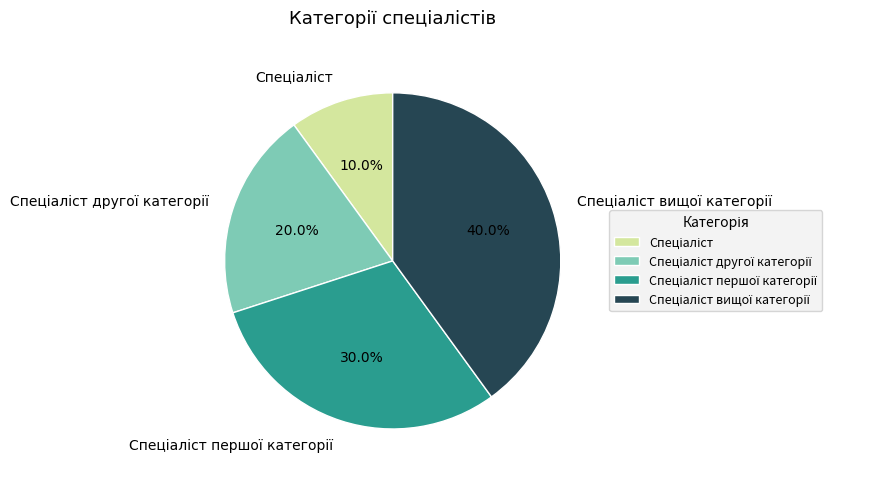

Is there any slice that represents more than half of the pie?

No